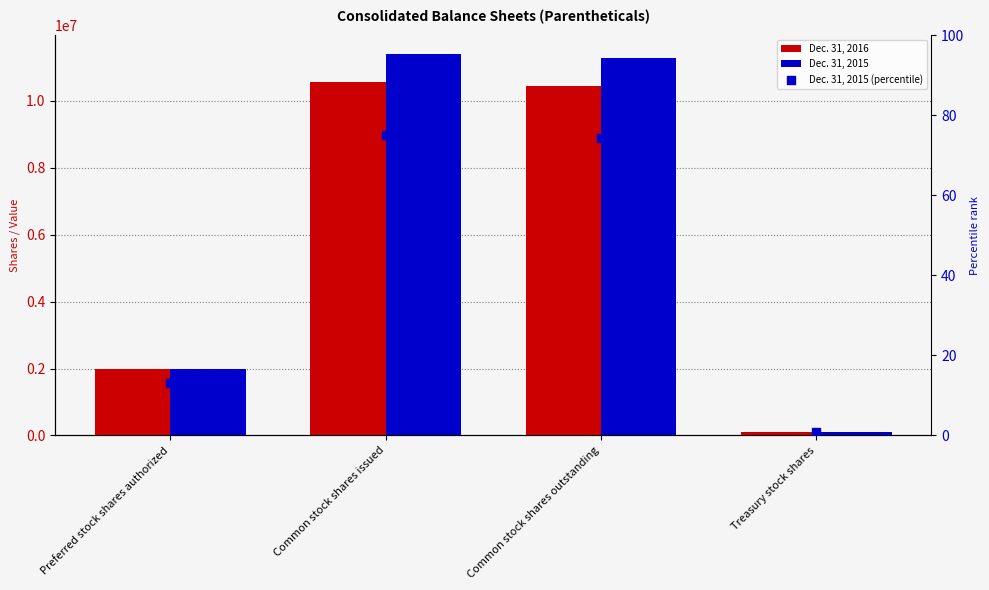

Which series reaches the maximum Y coordinate?

Dec. 31, 2015